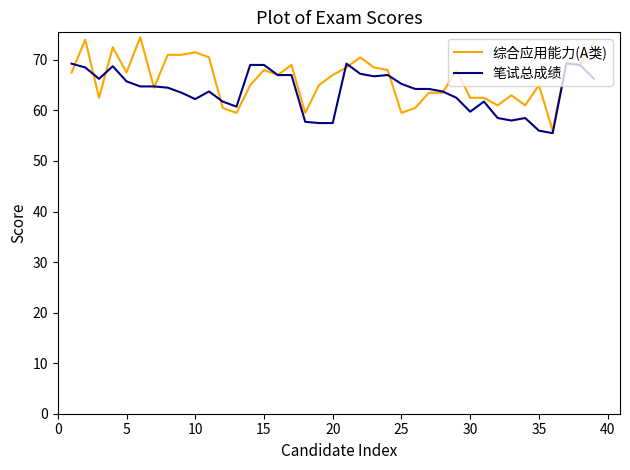

What is the maximum value shown in the chart?

74.5